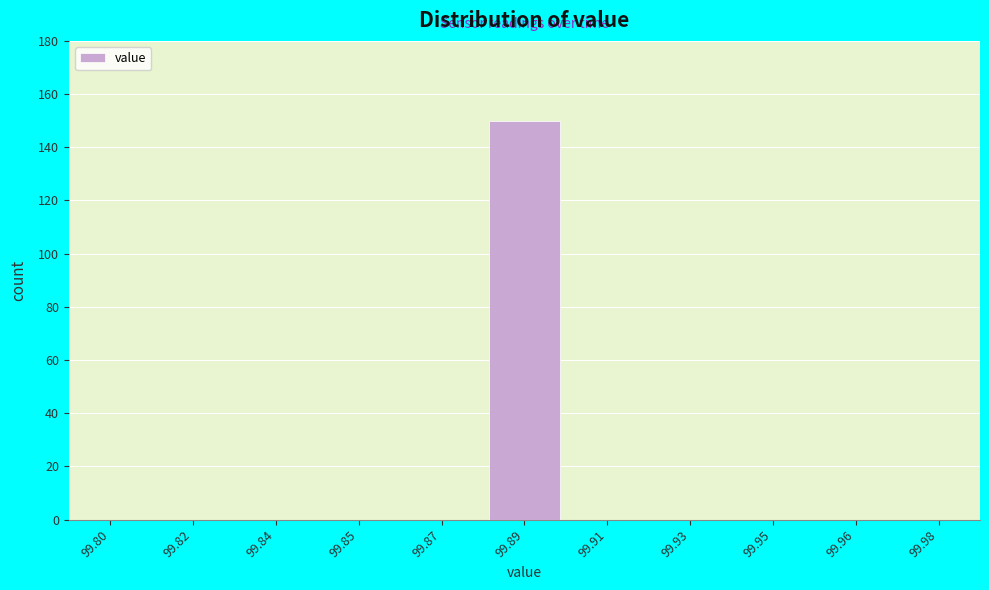

Reading right to left, what are all the values shown in this chart?

99.98=0	99.96=0	99.95=0	99.93=0	99.91=0	99.89=150	99.87=0	99.85=0	99.84=0	99.82=0	99.80=0